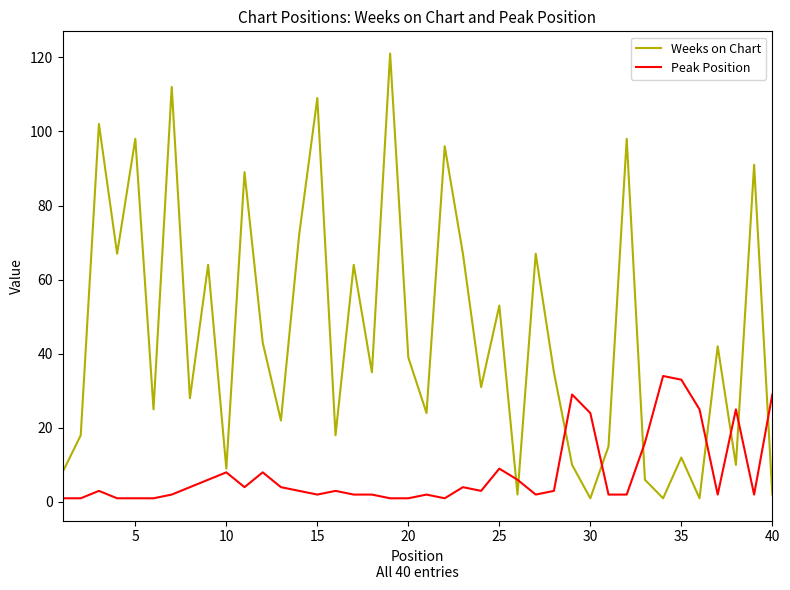

How many interior local peaks does the Weeks on Chart series have?

15